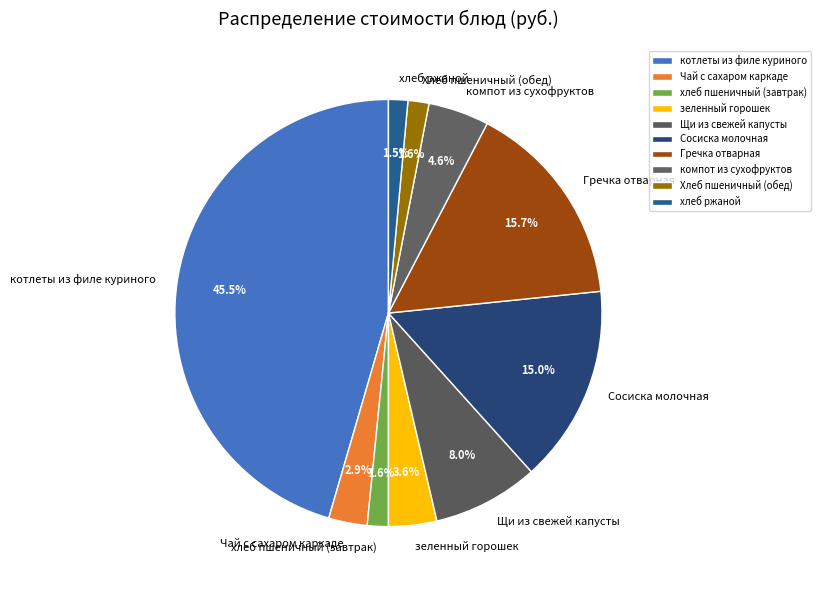

The Сосиска молочная slice represents 15% of the pie. True or false?

True